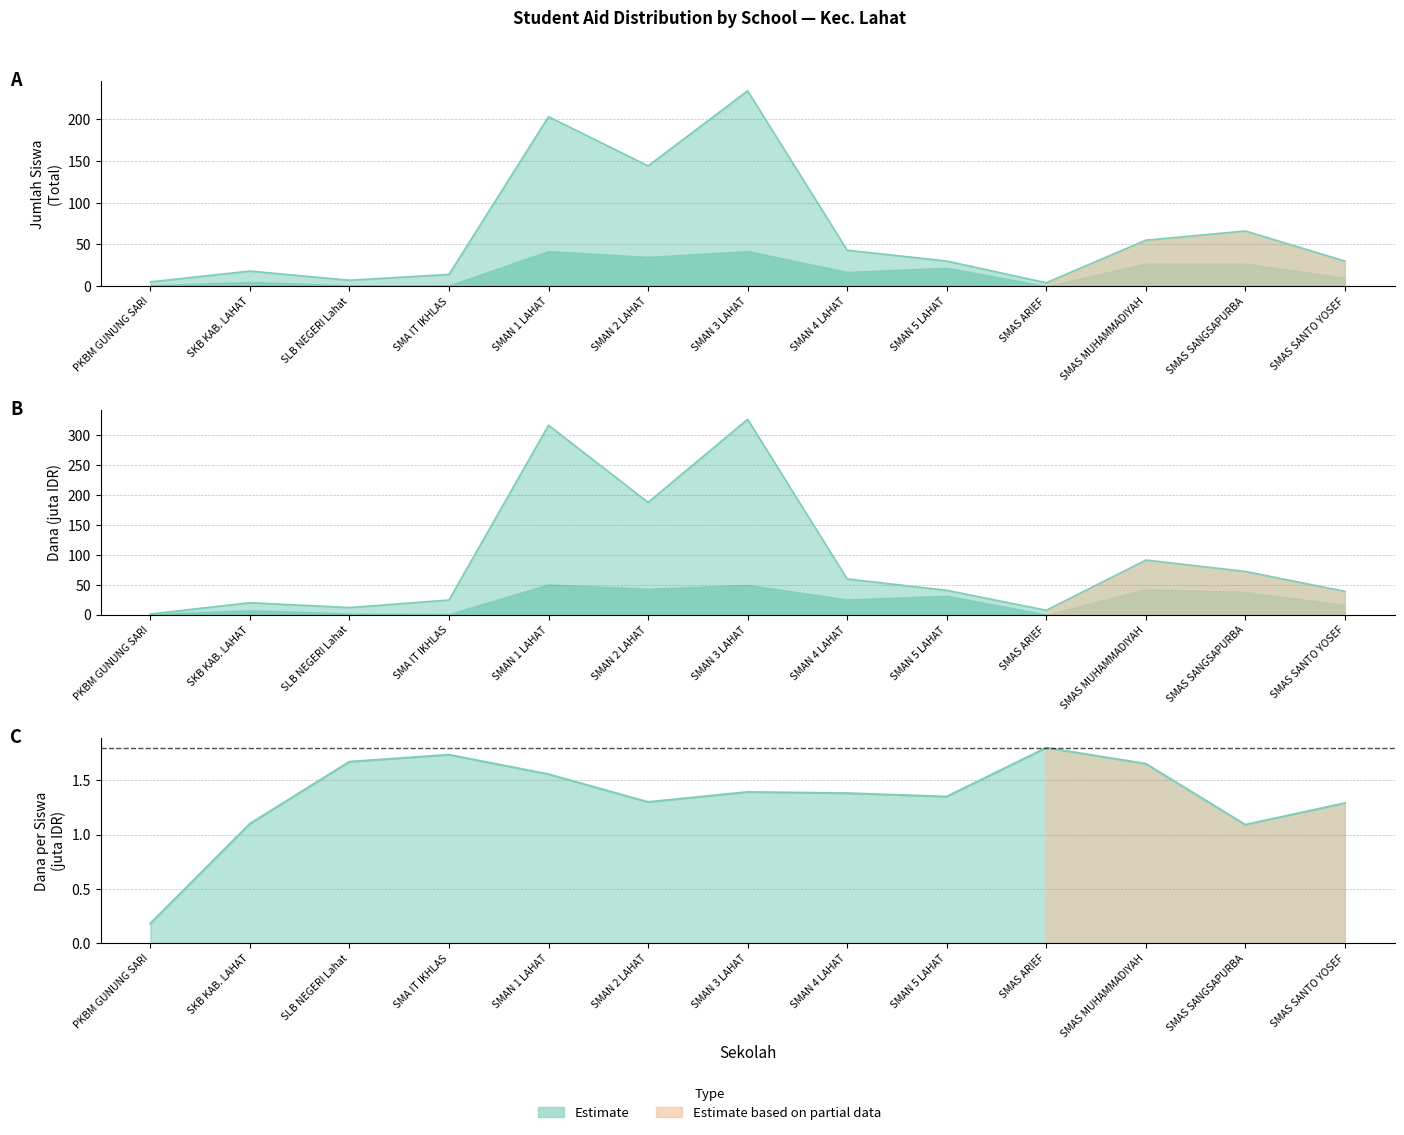

What is the total value across all series at SMAN 3 LAHAT?

559.8